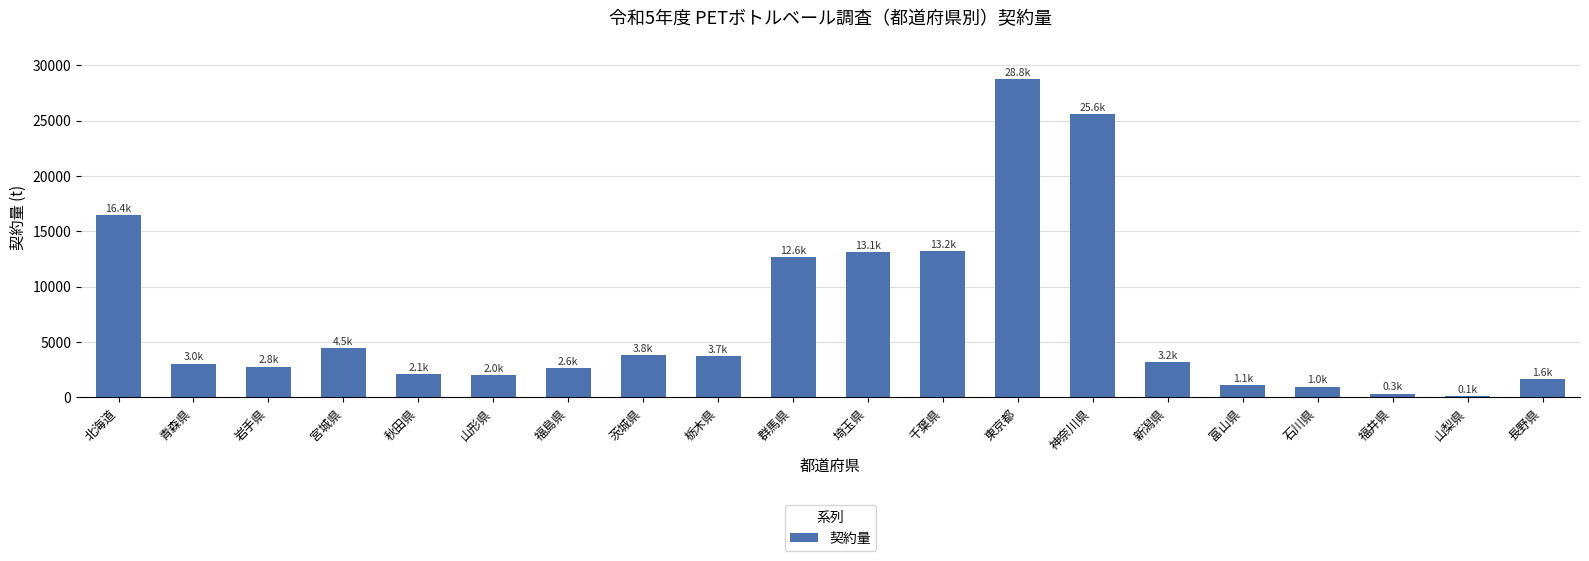

How many categories are shown in the chart?

20